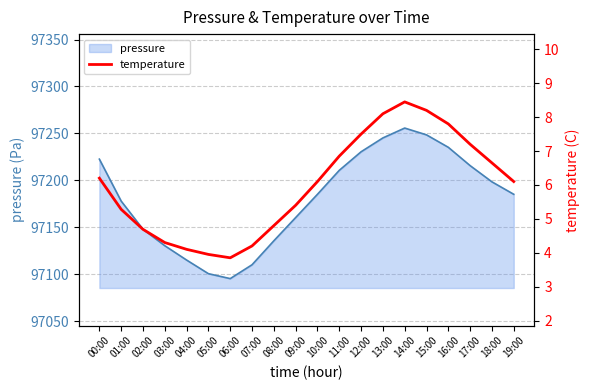

Which category has the lowest value across all series?

06:00